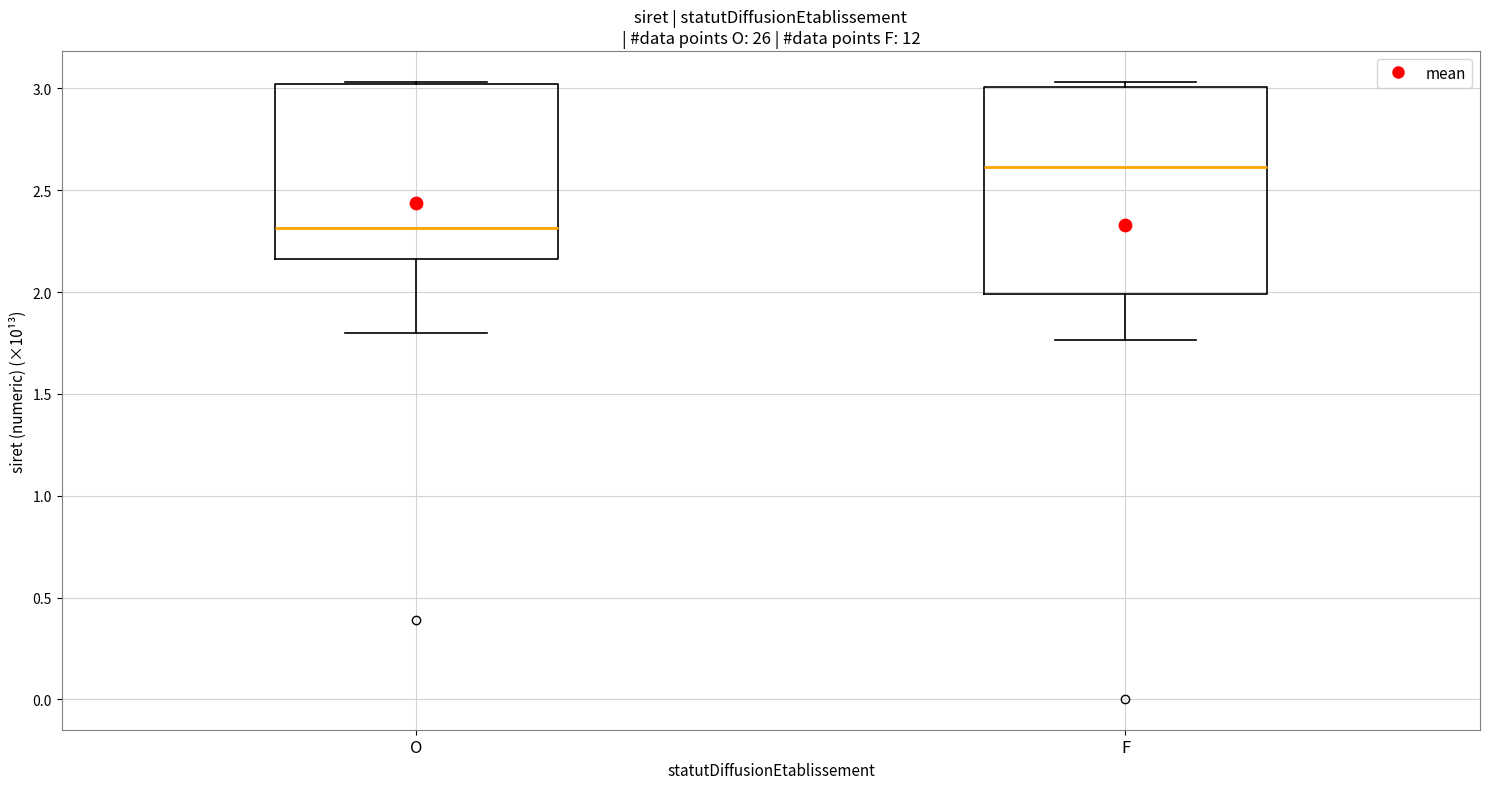

Where is the lower edge of the box for O on the y-axis? The values are not printed on the chart, so give them approximately, as read against the axis.

2.15